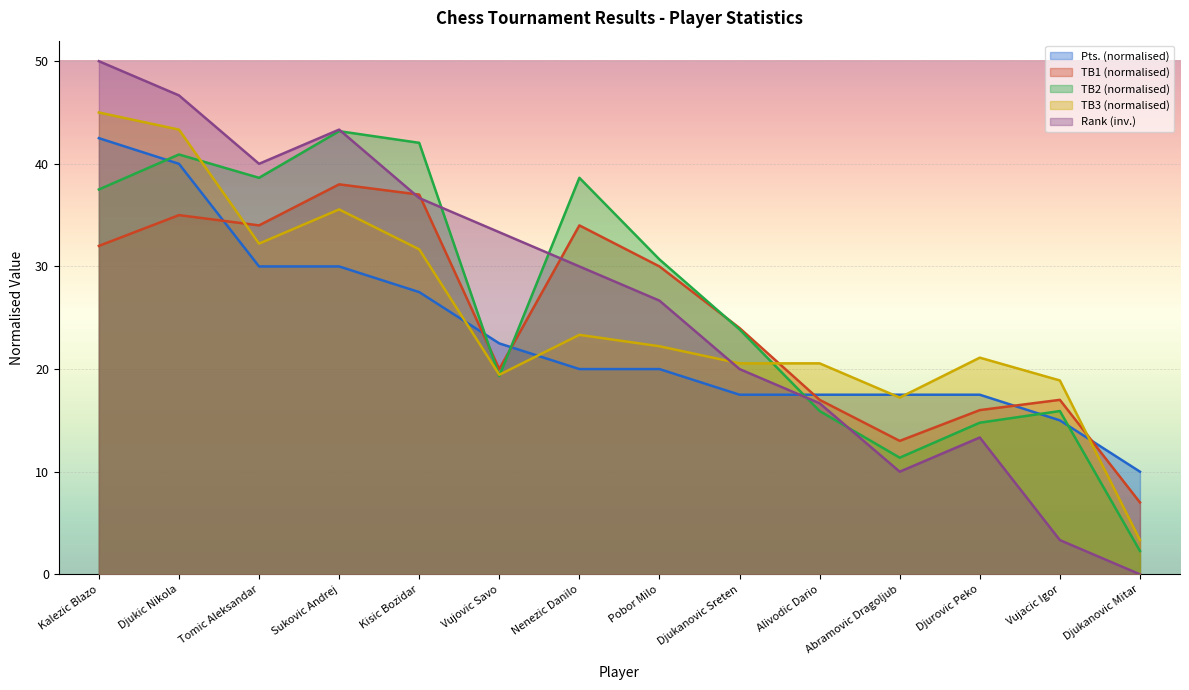

True or false: Pts. and Rk. cross at least once.

True